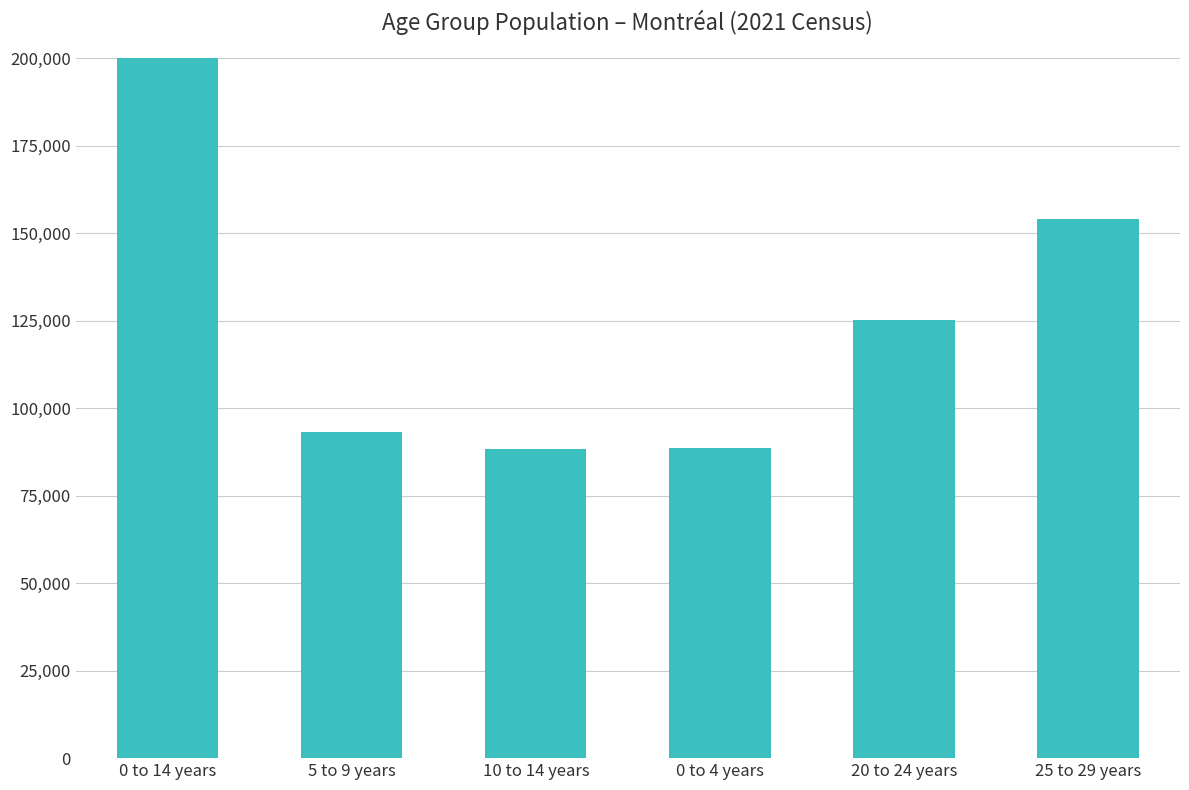

What position from the right is 0 to 14 years?

6